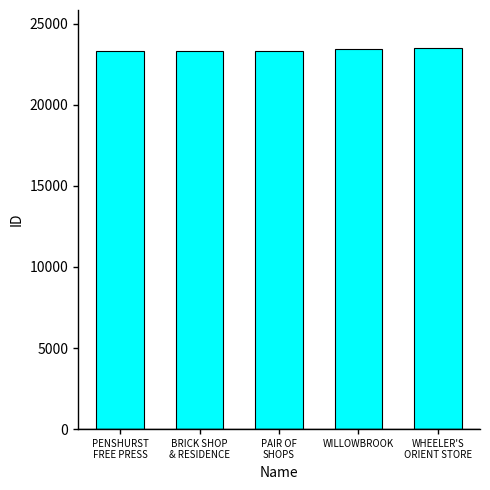

What is the greatest value displayed?

23502